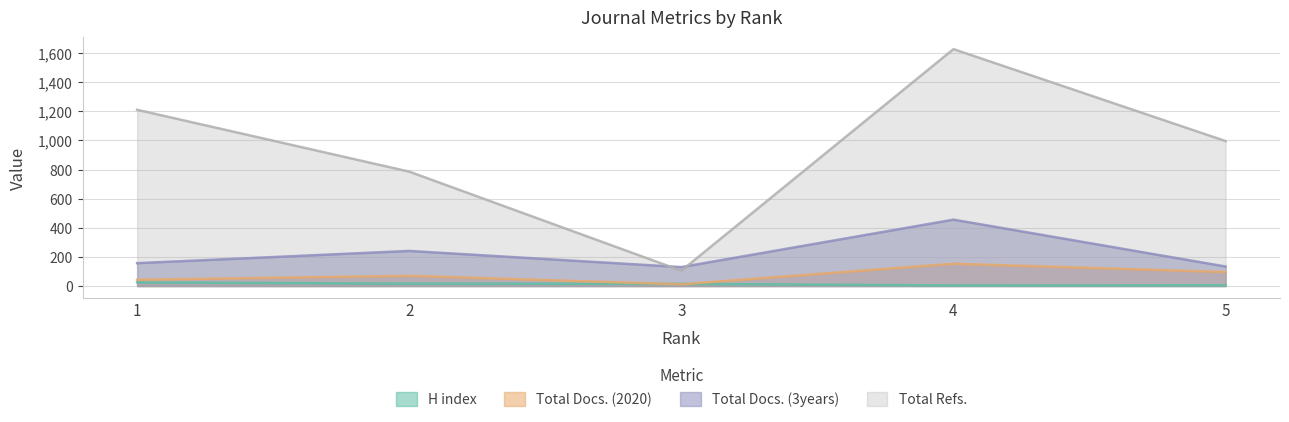

True or false: Total Docs. (2020) has more than 0 points higher than both neighbors.

True